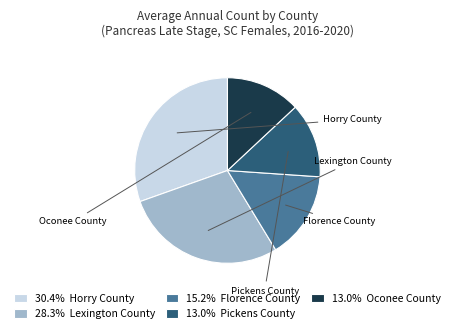

Does Horry County account for over 50% of the chart?

No